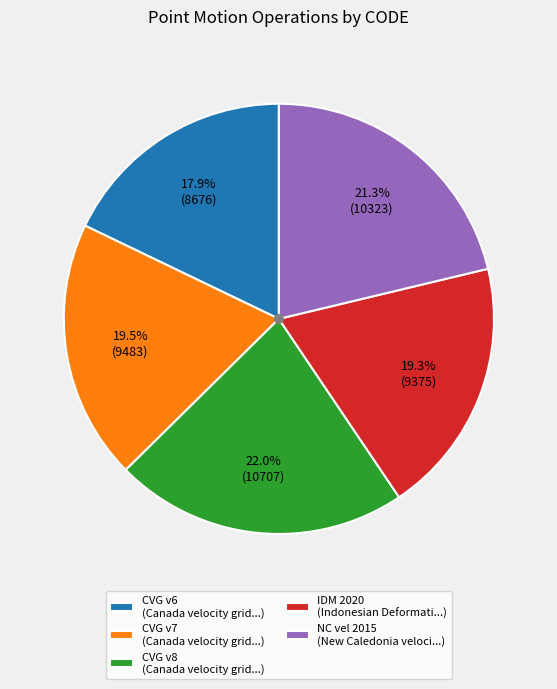

What is the ratio of the value at CVG v8 (Canada velocity grid...) to the value at NC vel 2015 (New Caledonia veloci...)?

1.0